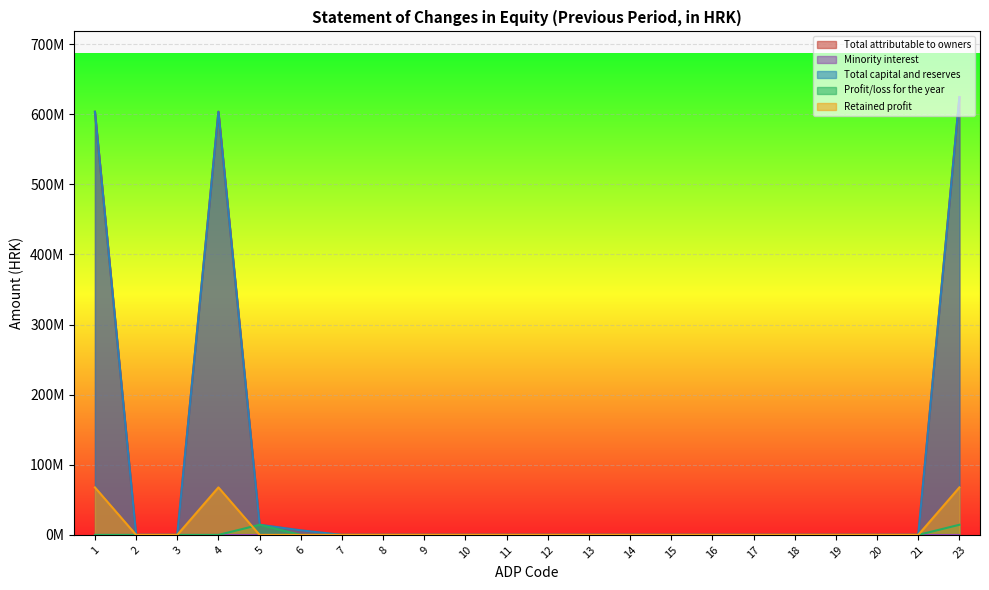

Between 6 and 18, which is larger?

6